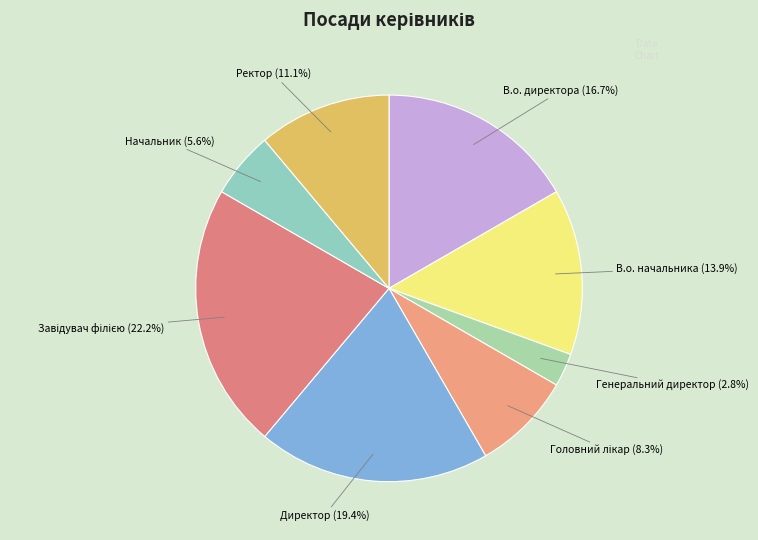

Which category has the smallest portion of the pie?

Генеральний директор